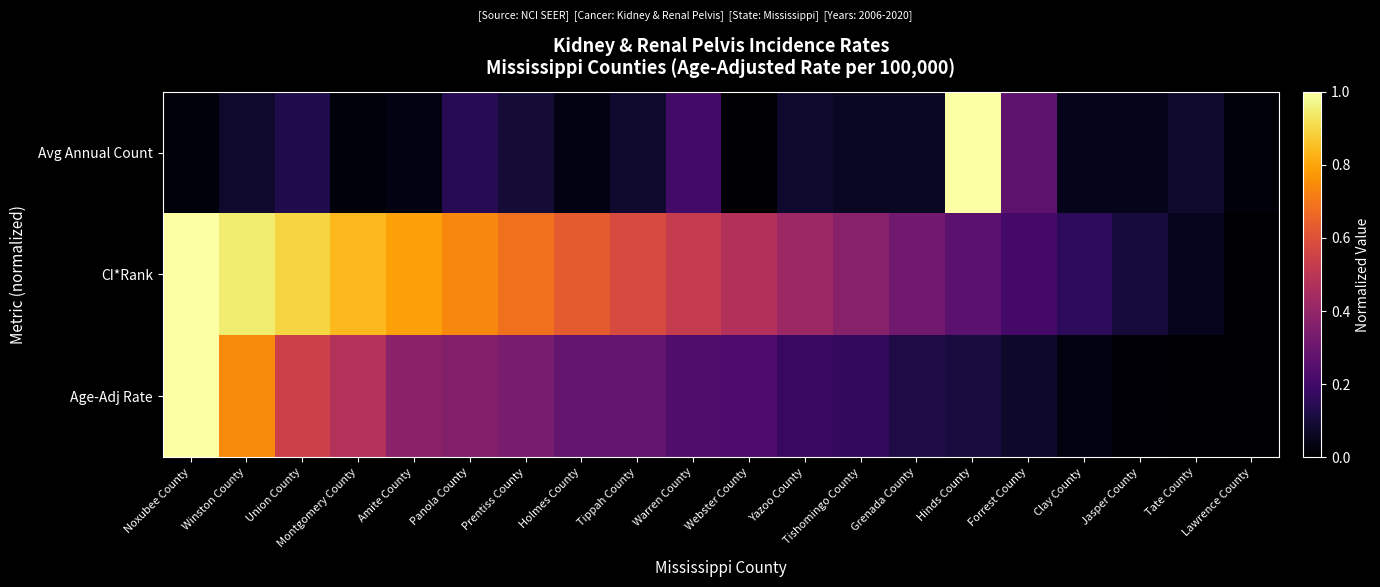

Reading right to left, what are all the values shown in this chart?

Age-Adj Rate: Lawrence County=0.0	Tate County=0.0	Jasper County=0.0	Clay County=0.0	Forrest County=0.1	Hinds County=0.1	Grenada County=0.1	Tishomingo County=0.2	Yazoo County=0.2	Webster County=0.2	Warren County=0.2	Tippah County=0.3	Holmes County=0.3	Prentiss County=0.3	Panola County=0.4	Amite County=0.4	Montgomery County=0.5	Union County=0.5	Winston County=0.7	Noxubee County=1.0
CI*Rank: Lawrence County=0.0	Tate County=0.1	Jasper County=0.1	Clay County=0.2	Forrest County=0.2	Hinds County=0.3	Grenada County=0.3	Tishomingo County=0.4	Yazoo County=0.4	Webster County=0.5	Warren County=0.5	Tippah County=0.6	Holmes County=0.6	Prentiss County=0.7	Panola County=0.7	Amite County=0.8	Montgomery County=0.8	Union County=0.9	Winston County=0.9	Noxubee County=1.0
Avg Annual Count: Lawrence County=0.0	Tate County=0.1	Jasper County=0.0	Clay County=0.0	Forrest County=0.3	Hinds County=1.0	Grenada County=0.1	Tishomingo County=0.1	Yazoo County=0.1	Webster County=0.0	Warren County=0.2	Tippah County=0.1	Holmes County=0.0	Prentiss County=0.1	Panola County=0.1	Amite County=0.0	Montgomery County=0.0	Union County=0.1	Winston County=0.1	Noxubee County=0.0